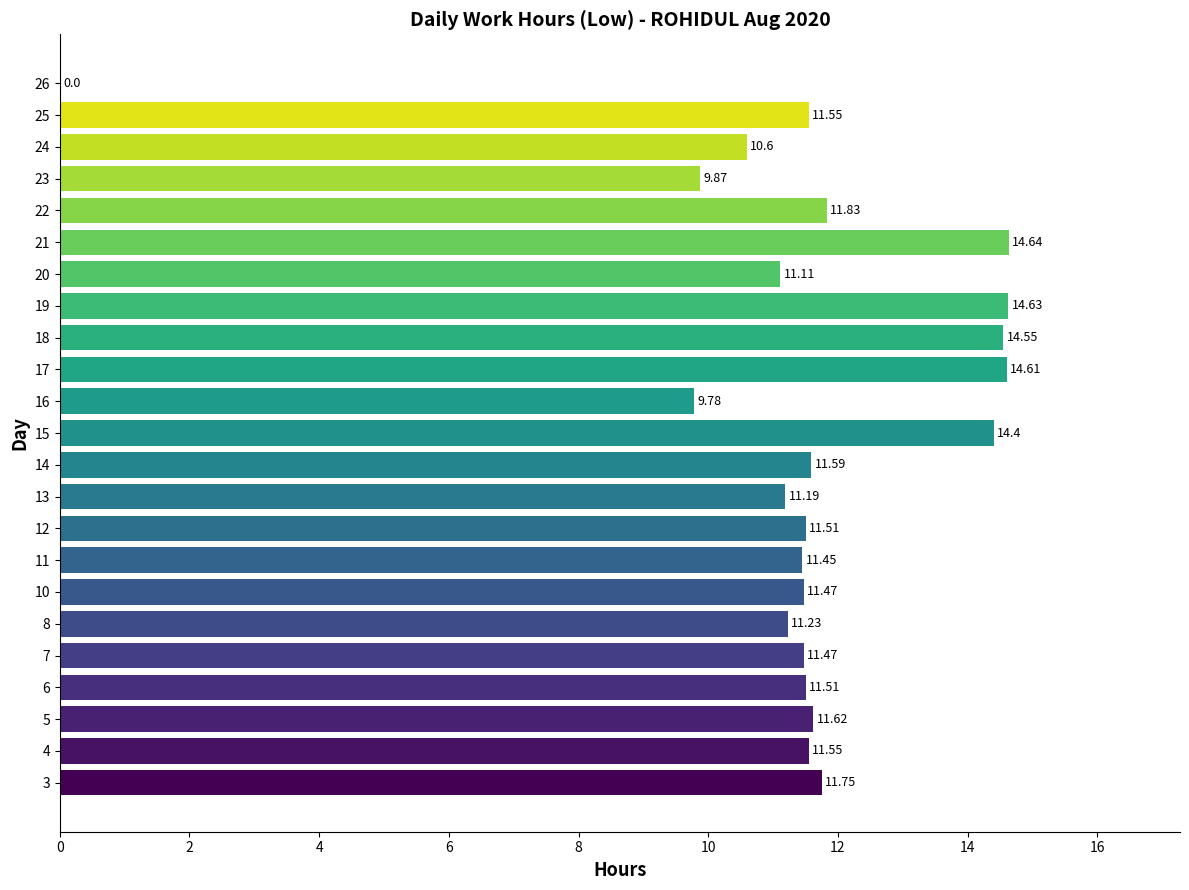

Count the number of values greater than 11.

19